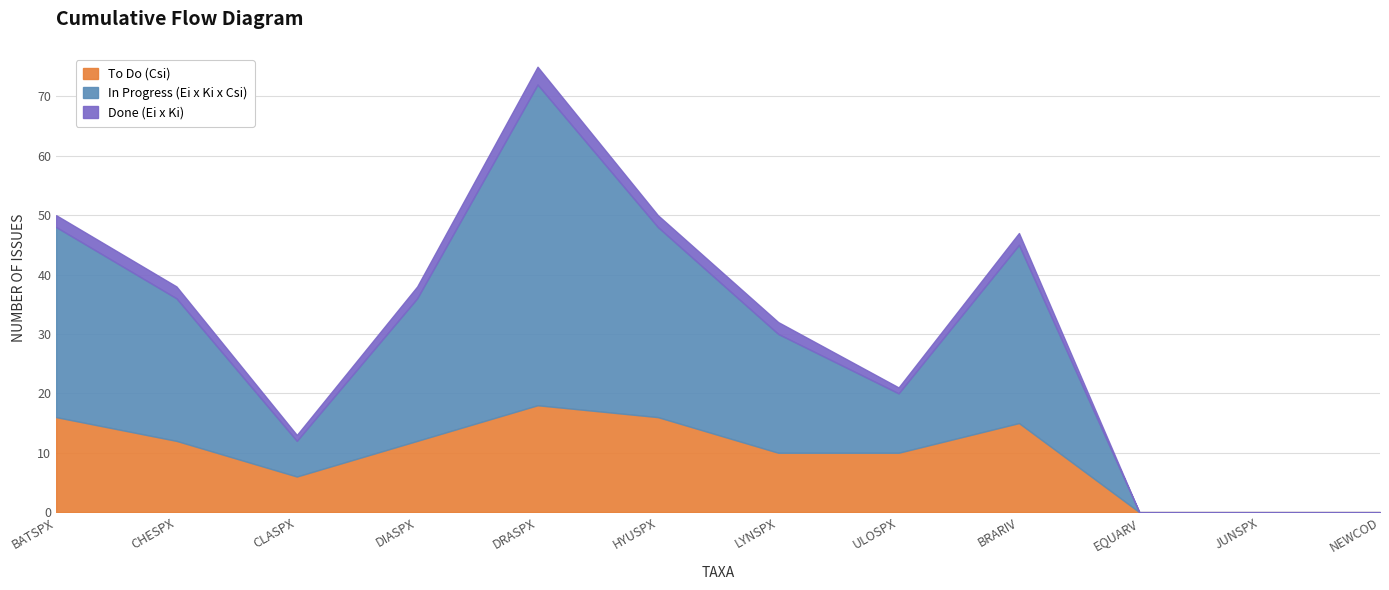

Reading left to right, extract all data points from this chart.

To Do (Csi): BATSPX=16	CHESPX=12	CLASPX=6	DIASPX=12	DRASPX=18	HYUSPX=16	LYNSPX=10	ULOSPX=10	BRARIV=15	EQUARV=0	JUNSPX=0	NEWCOD=0
In Progress (Ei x Ki x Csi): BATSPX=32	CHESPX=24	CLASPX=6	DIASPX=24	DRASPX=54	HYUSPX=32	LYNSPX=20	ULOSPX=10	BRARIV=30	EQUARV=0	JUNSPX=0	NEWCOD=0
Done (Ei x Ki): BATSPX=2	CHESPX=2	CLASPX=1	DIASPX=2	DRASPX=3	HYUSPX=2	LYNSPX=2	ULOSPX=1	BRARIV=2	EQUARV=0	JUNSPX=0	NEWCOD=0